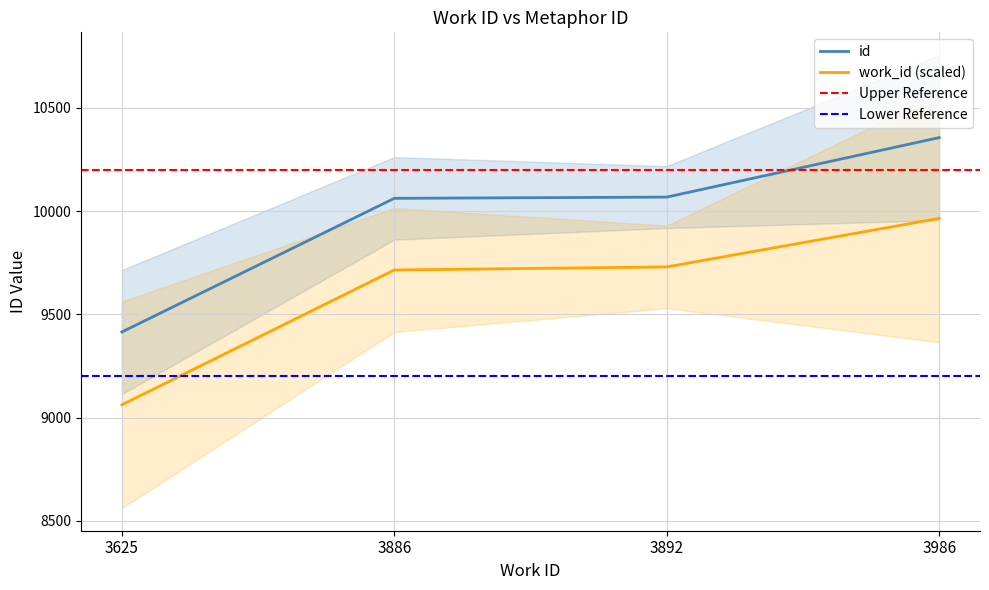

Which category has the highest value in the work_id series?

3986